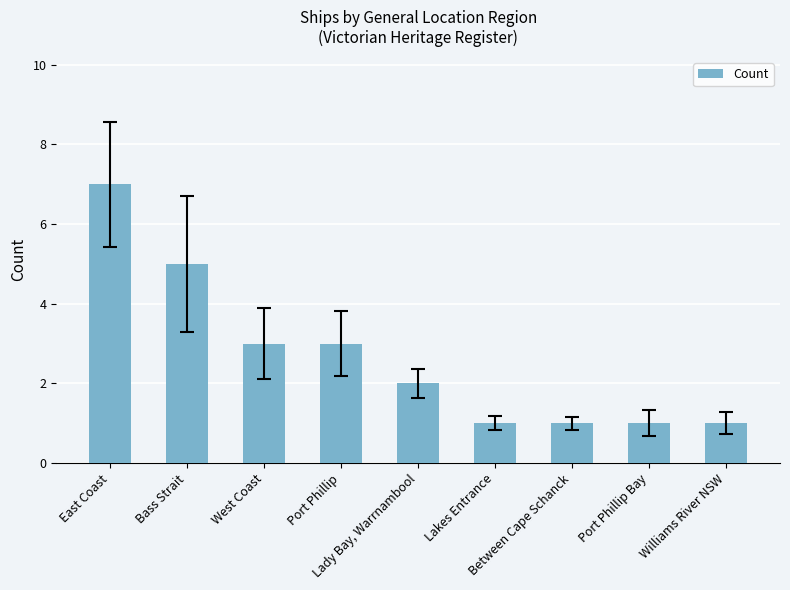

Does the chart contain stacked bars?

No